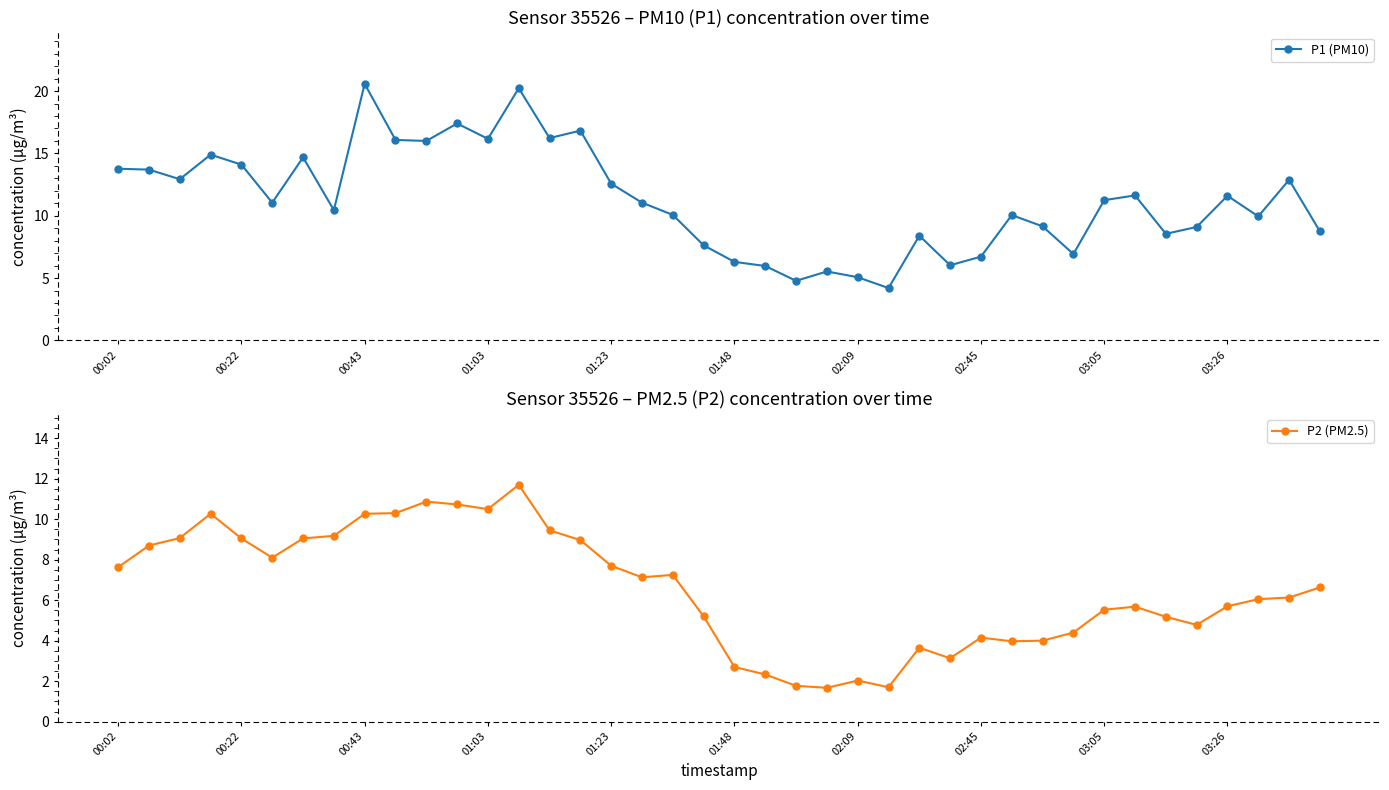

True or false: P1 (PM10) has more than 0 points higher than both neighbors.

True